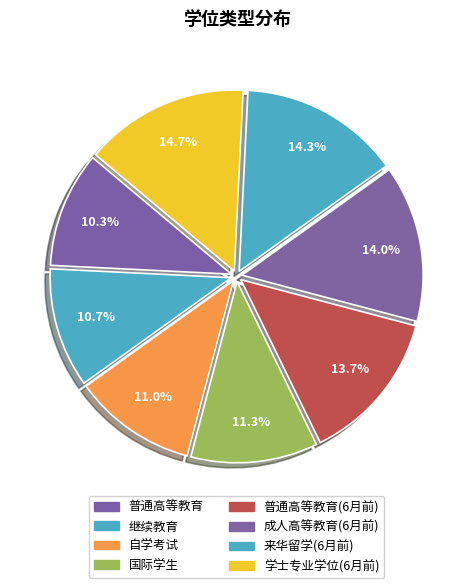

To the nearest percent, what percentage of the pie is 学士专业学位(6月前)?

15%